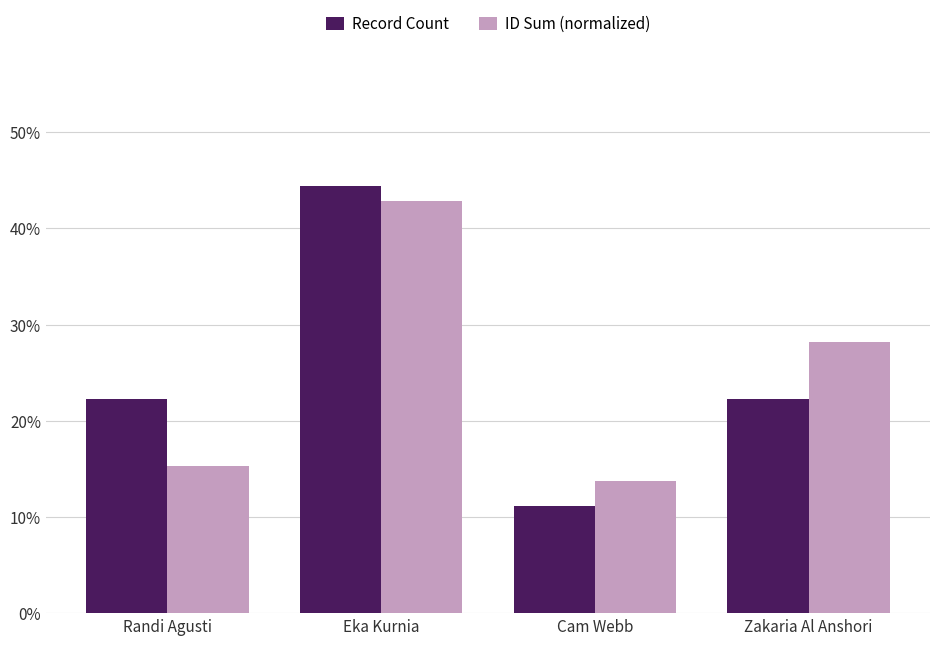

Are the bars grouped side by side (vs. stacked)?

Yes